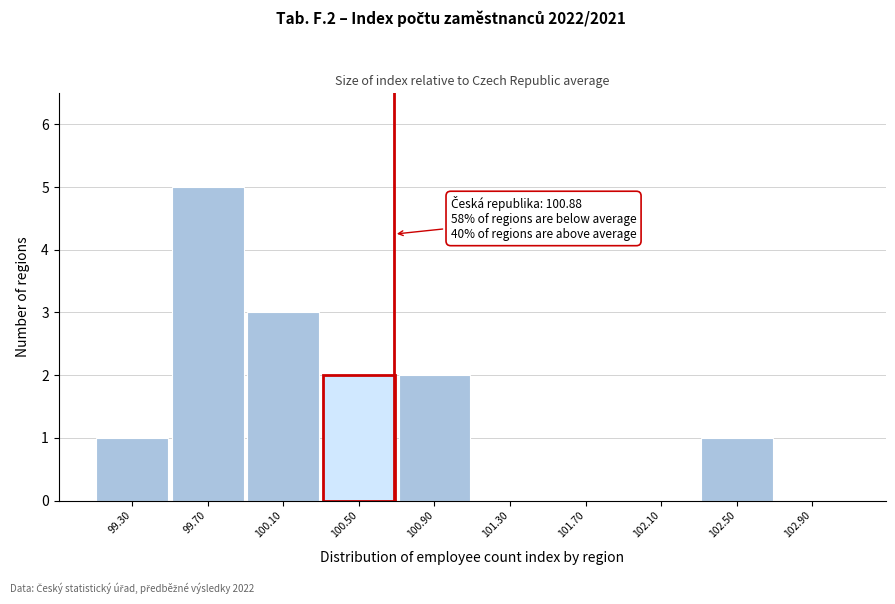

Reading left to right, what are all the values shown in this chart?

99.30=1	99.70=5	100.10=3	100.50=2	100.90=2	101.30=0	101.70=0	102.10=0	102.50=1	102.90=0